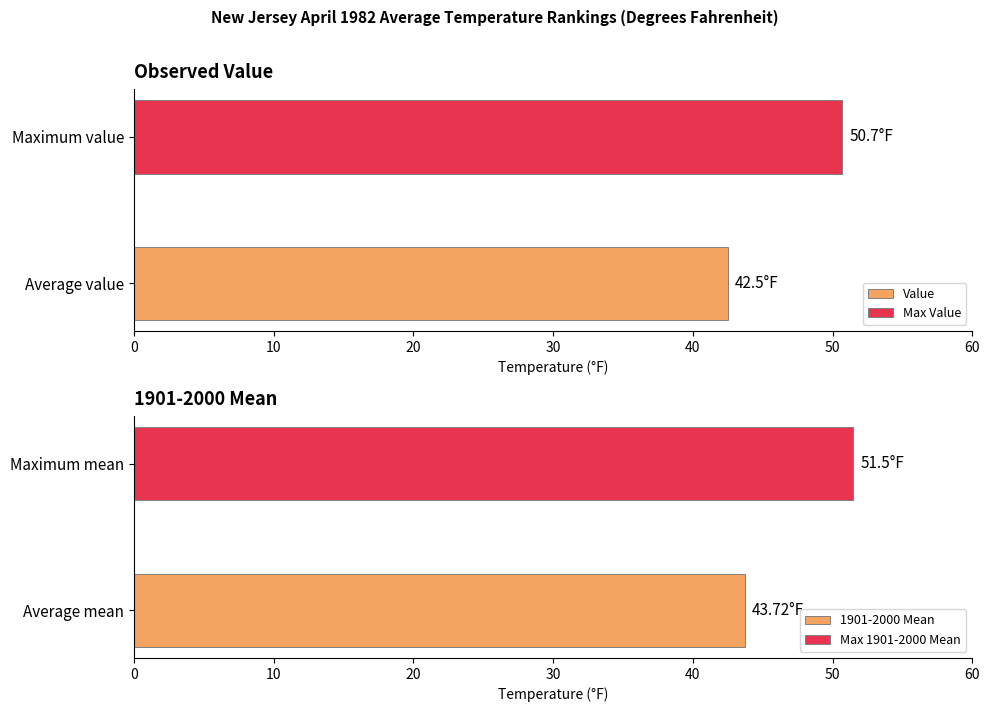

What is the greatest value displayed?

51.5